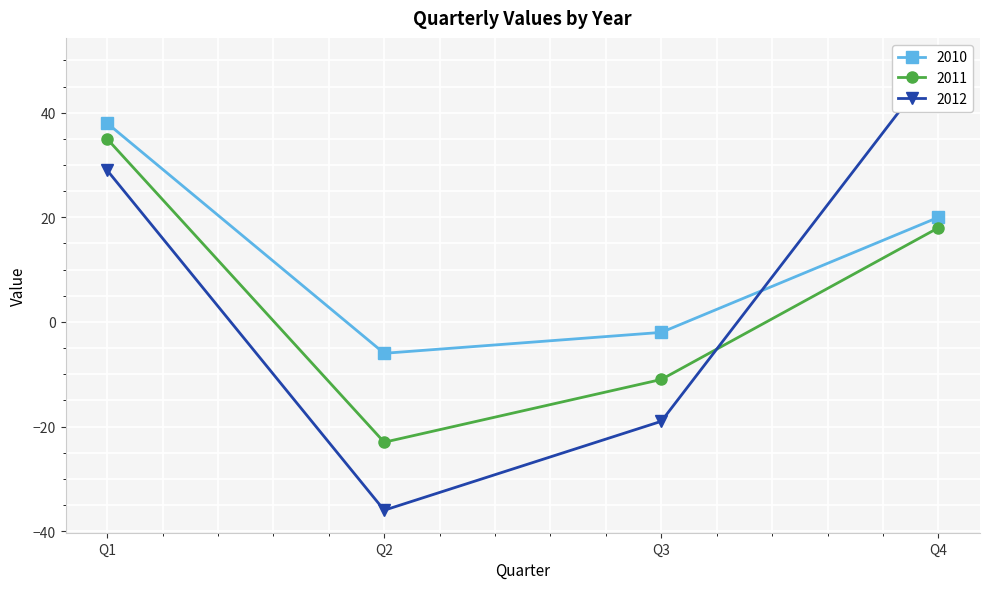

What is the smallest value displayed?

-36